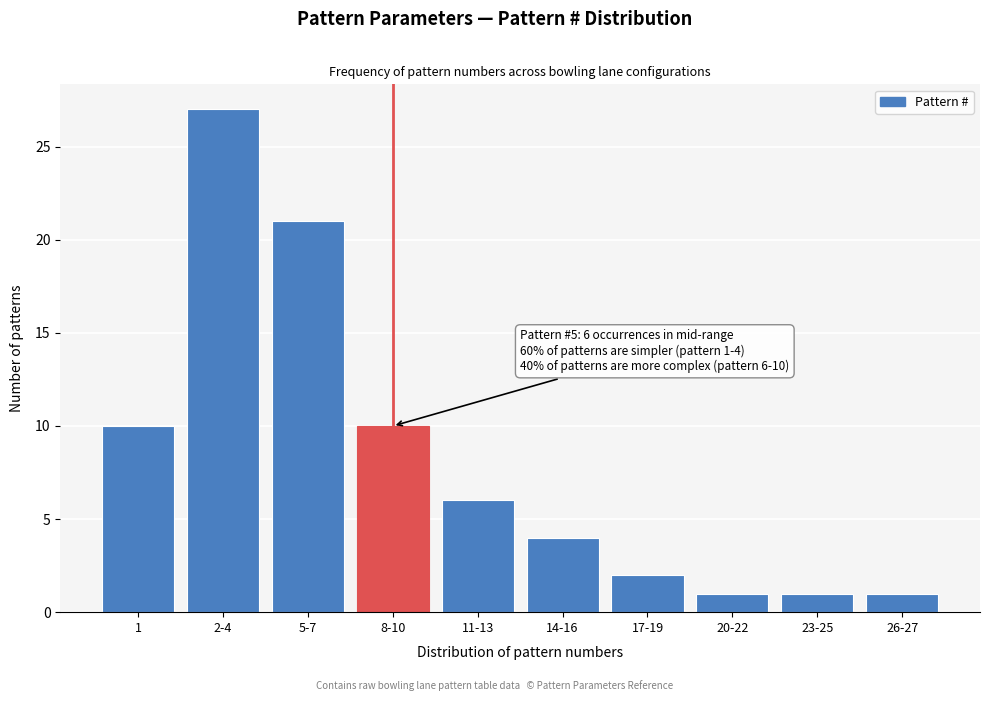

Reading right to left, list all the values displayed in this chart.

1	1	1	2	4	6	10	21	27	10